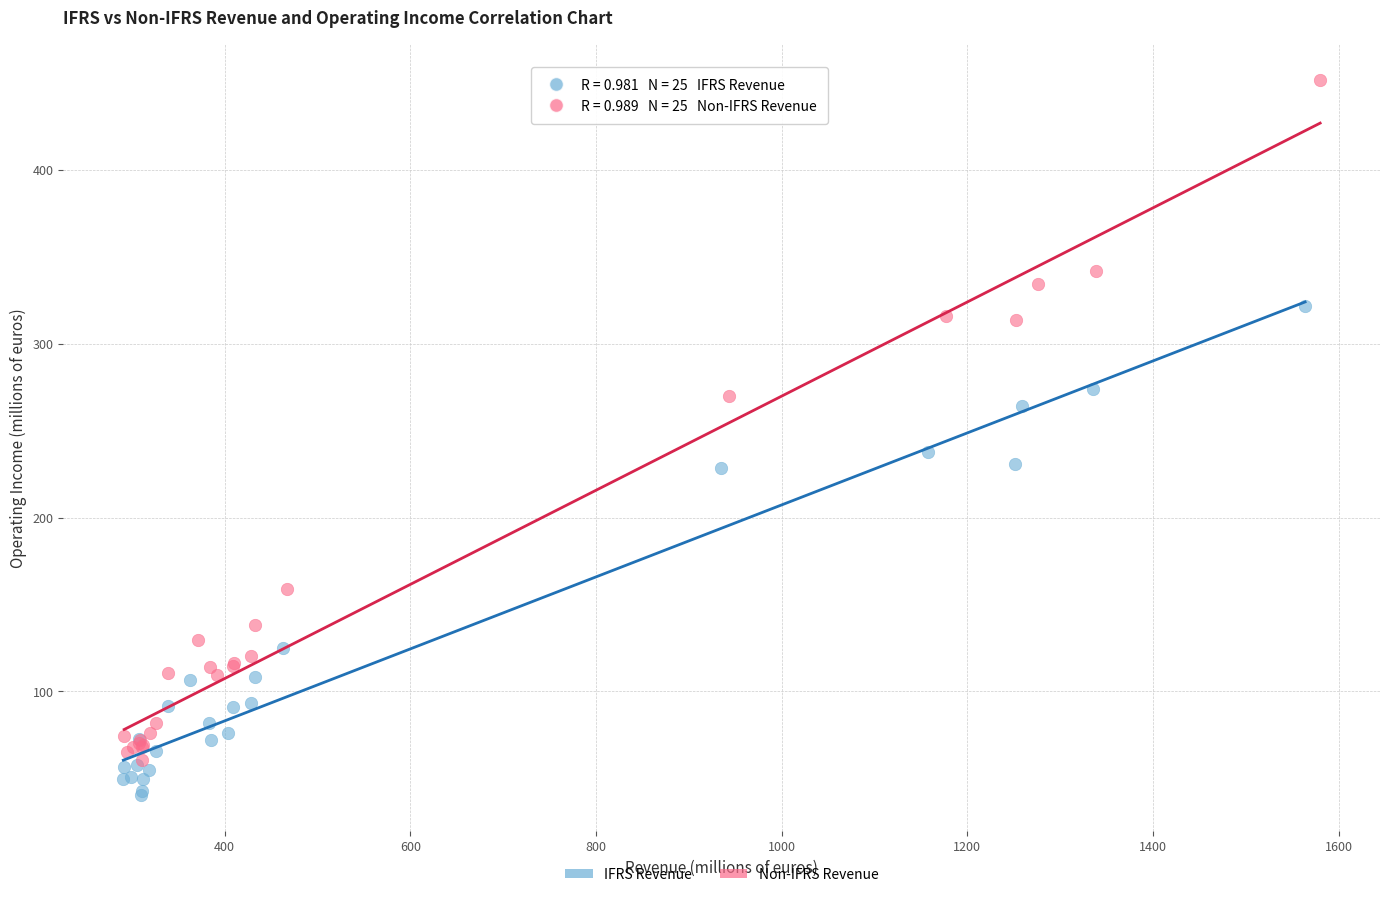

What are all the series names shown in the legend?

IFRS Revenue, Non-IFRS Revenue